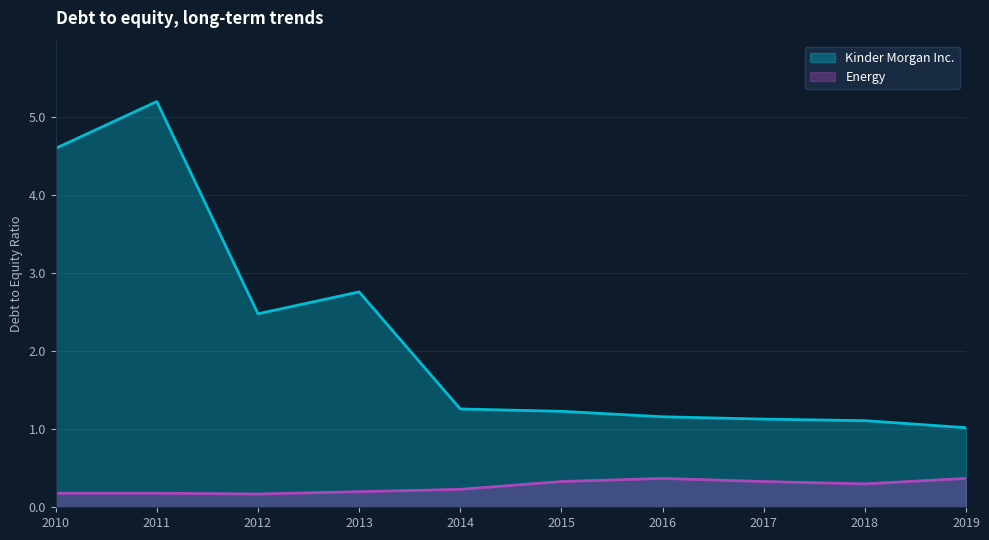

In Energy, how many points are higher than both neighbors (excluding endpoints)?

1